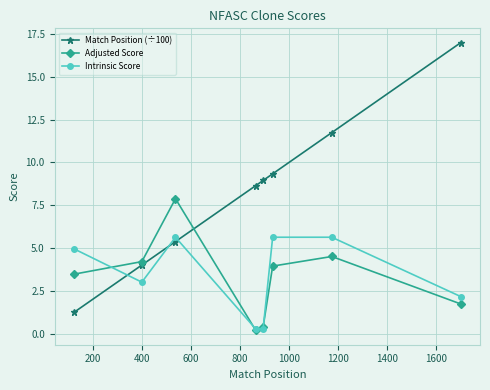

Reading left to right, extract all data points from this chart.

Match Position (÷100): 1.2	4.0	5.4	8.6	8.9	9.3	11.7	17.0
Adjusted Score: 3.5	4.2	7.9	0.2	0.4	3.9	4.5	1.7
Intrinsic Score: 5.0	3.0	5.6	0.3	0.3	5.6	5.6	2.2